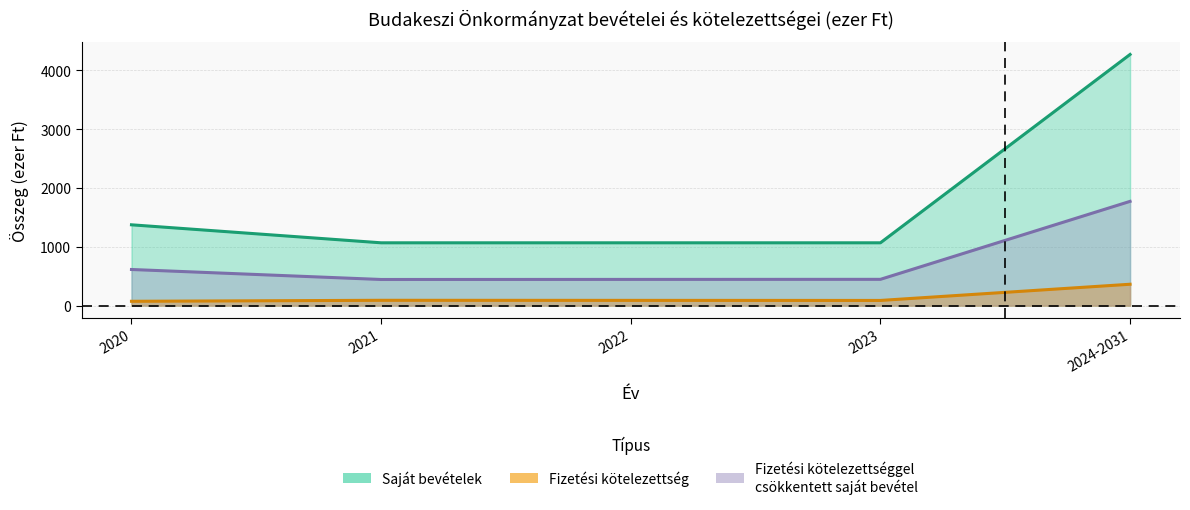

What is the label of the 5th point from the right?

2020